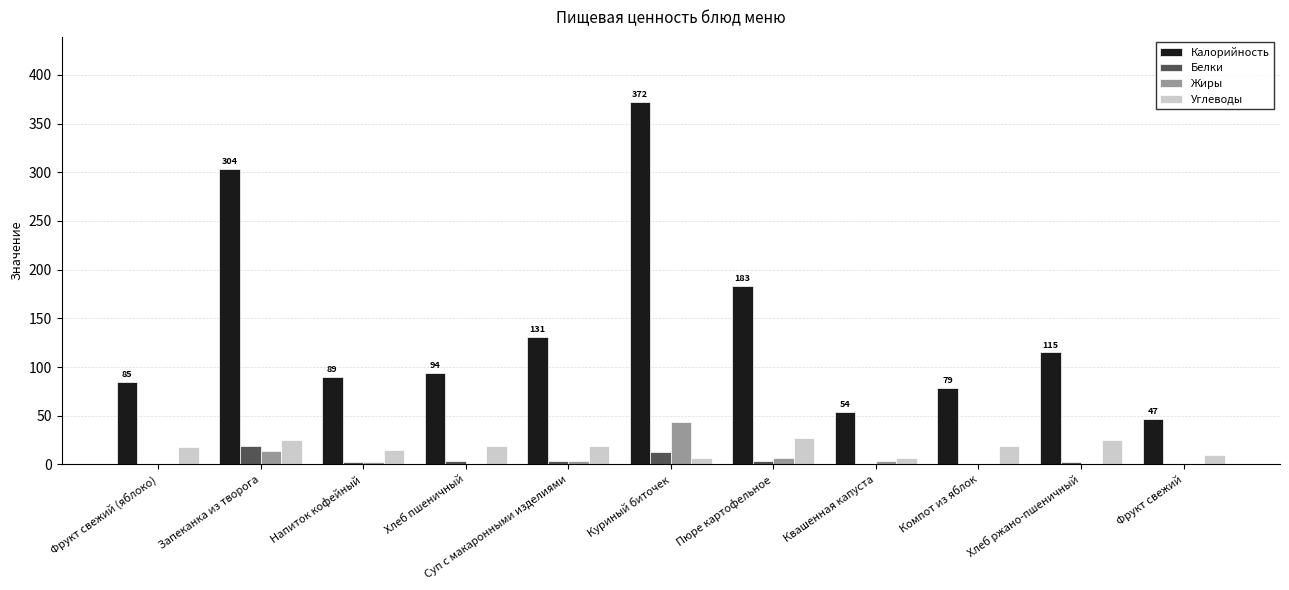

Is it true that Калорийность equals 183.0 at Пюре картофельное?

True